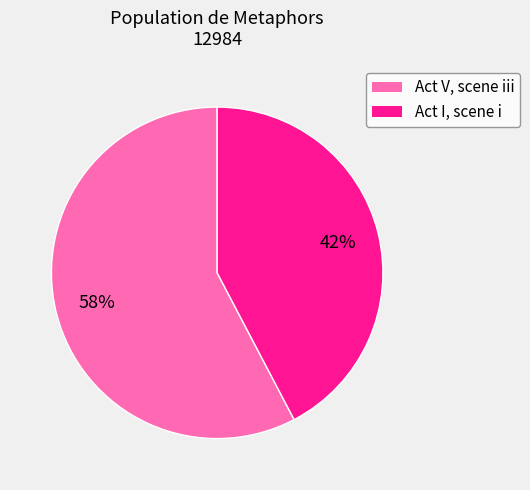

To the nearest percent, what percentage of the pie is Act I, scene i?

42%